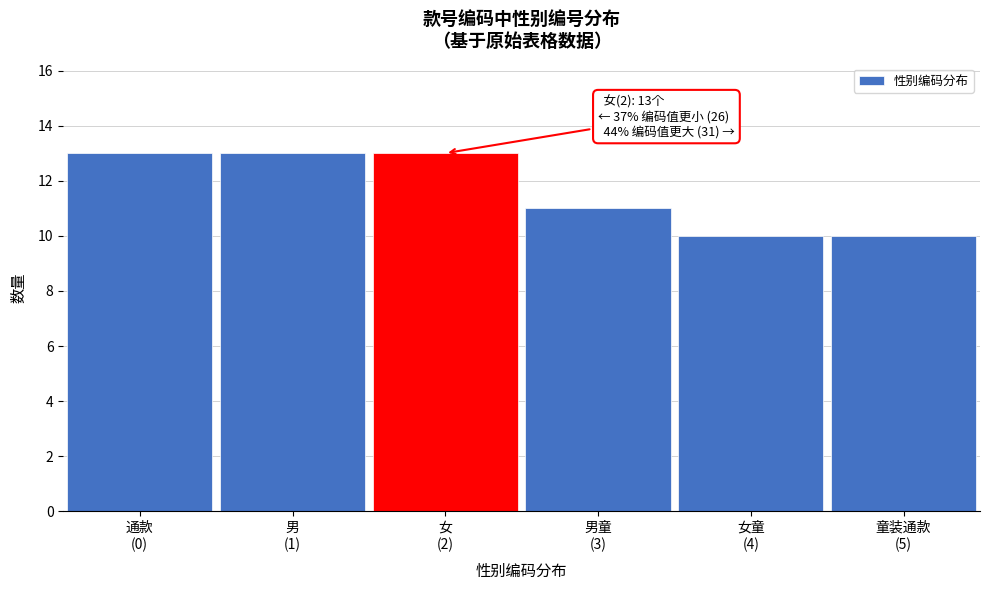

Reading right to left, list all the values displayed in this chart.

10	10	11	13	13	13